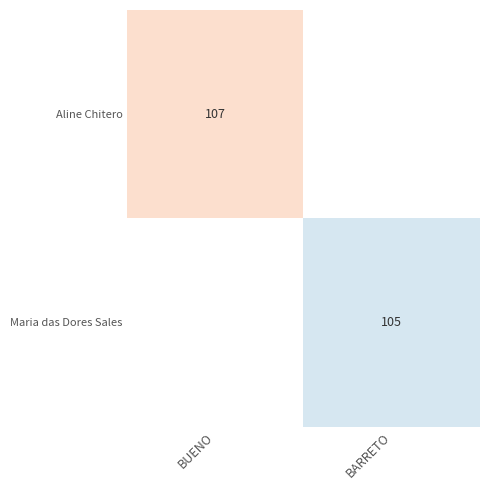

How many categories are shown in the chart?

2